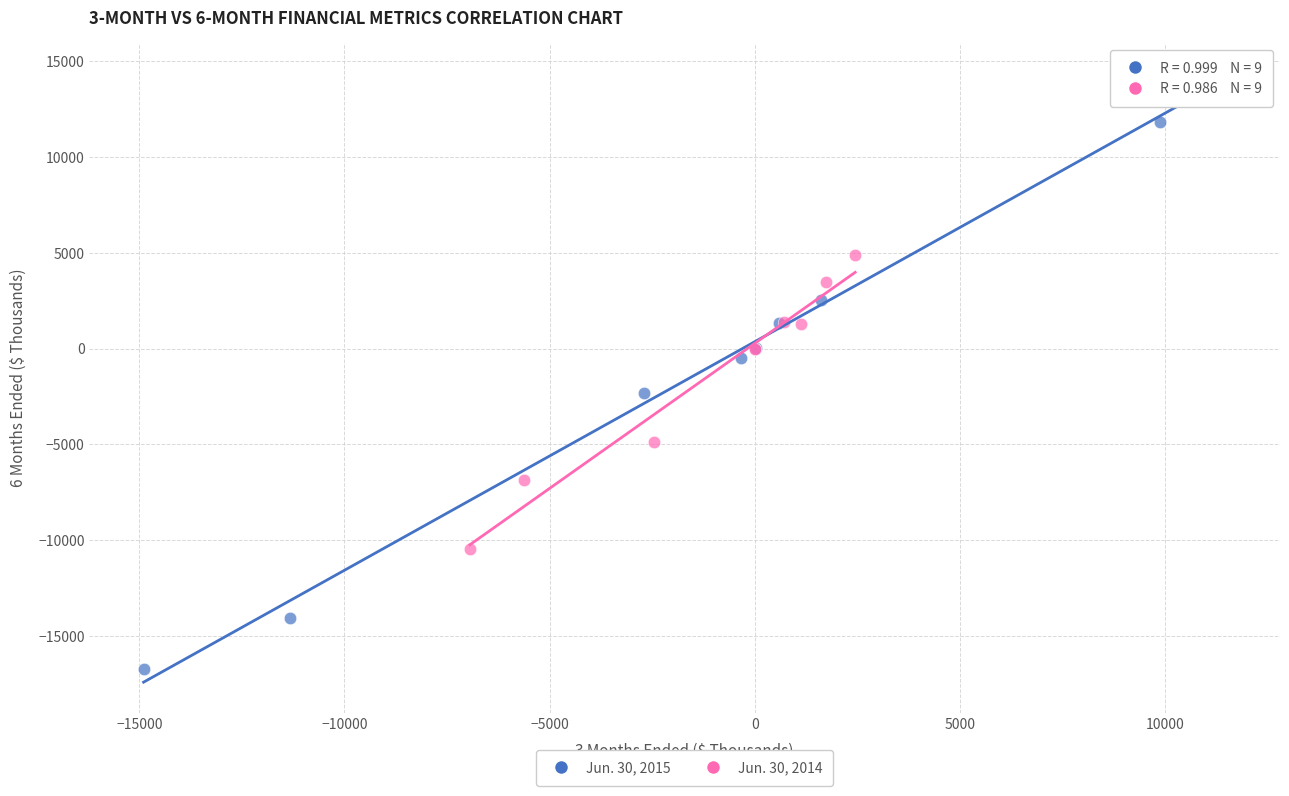

Which series reaches the maximum Y coordinate?

Jun. 30, 2015